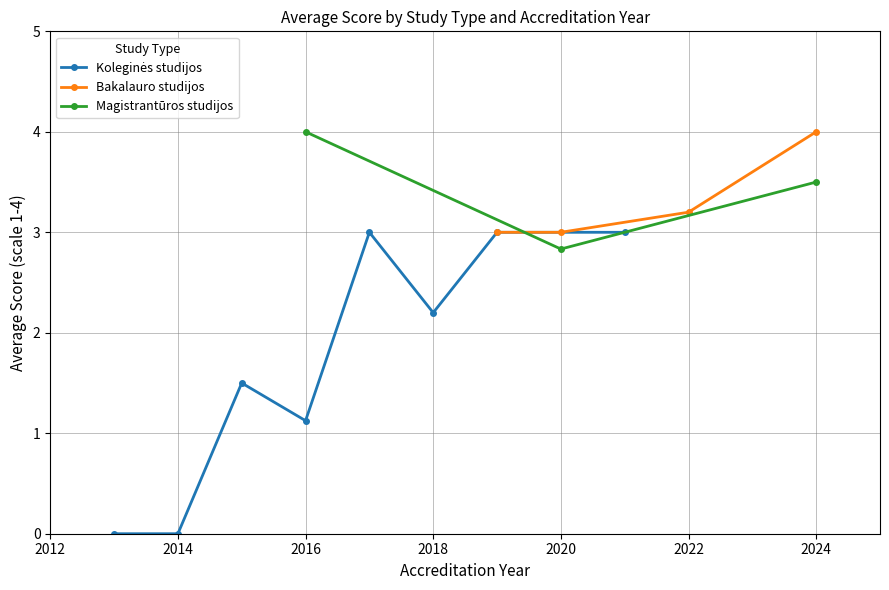

How many lines are shown in the chart?

3